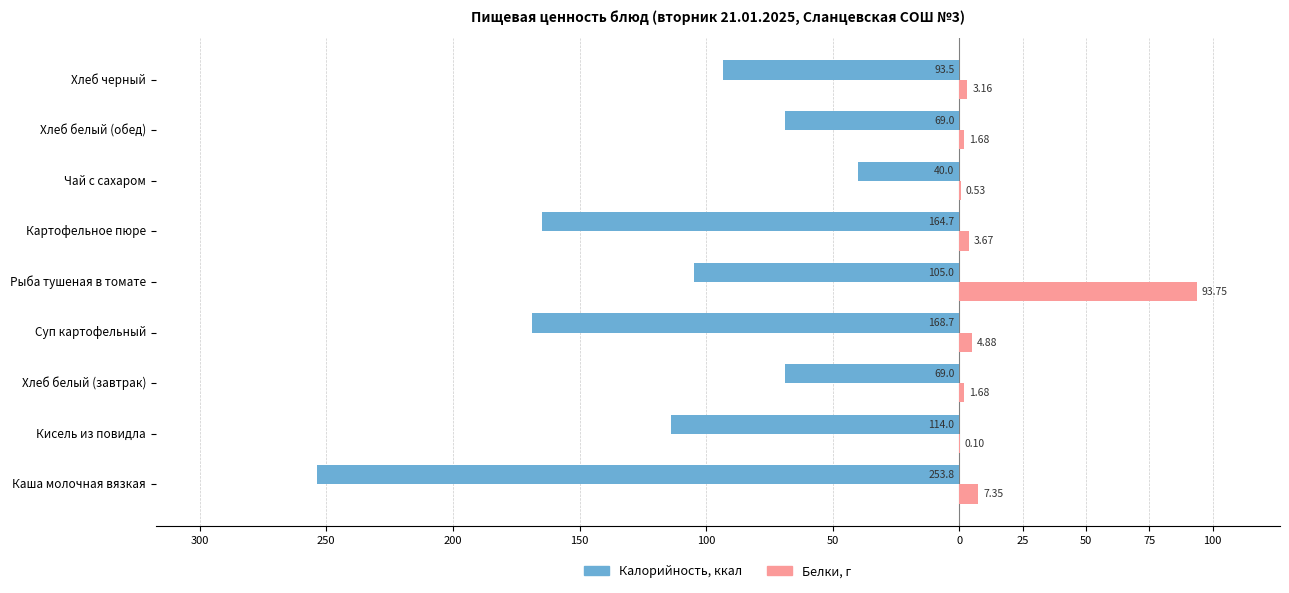

Reading left to right, what are all the values shown in this chart?

Калорийность: -253.8	-114.0	-69.0	-168.7	-105.0	-164.7	-40.0	-69.0	-93.5
Белки: 7.3	0.1	1.7	4.9	93.8	3.7	0.5	1.7	3.2